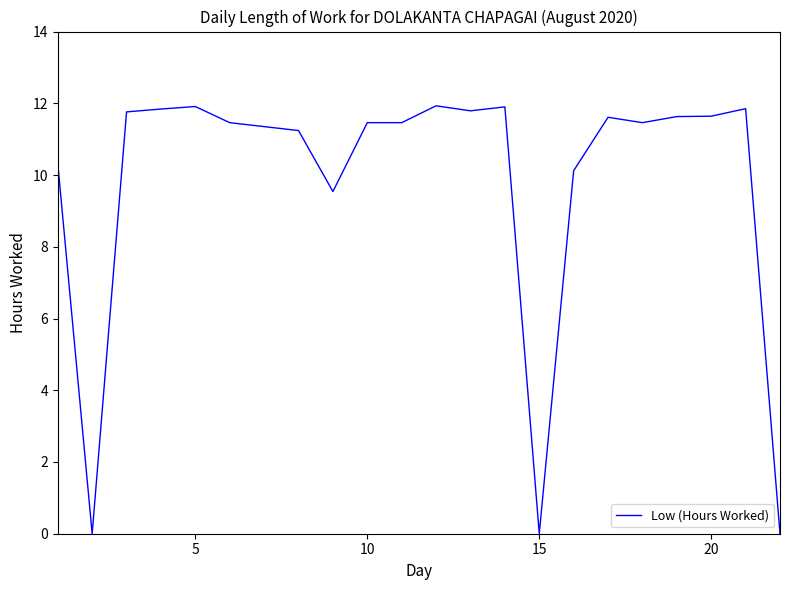

What is the difference between the maximum and minimum values?

11.9